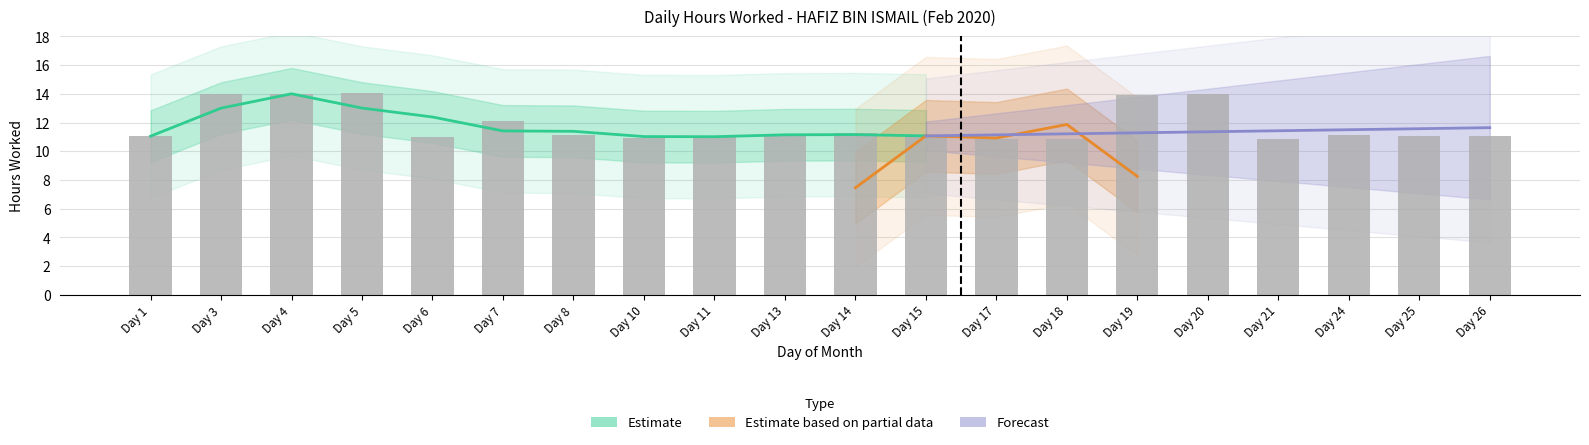

Is it true that the value at Day 4 is 5.6?

False